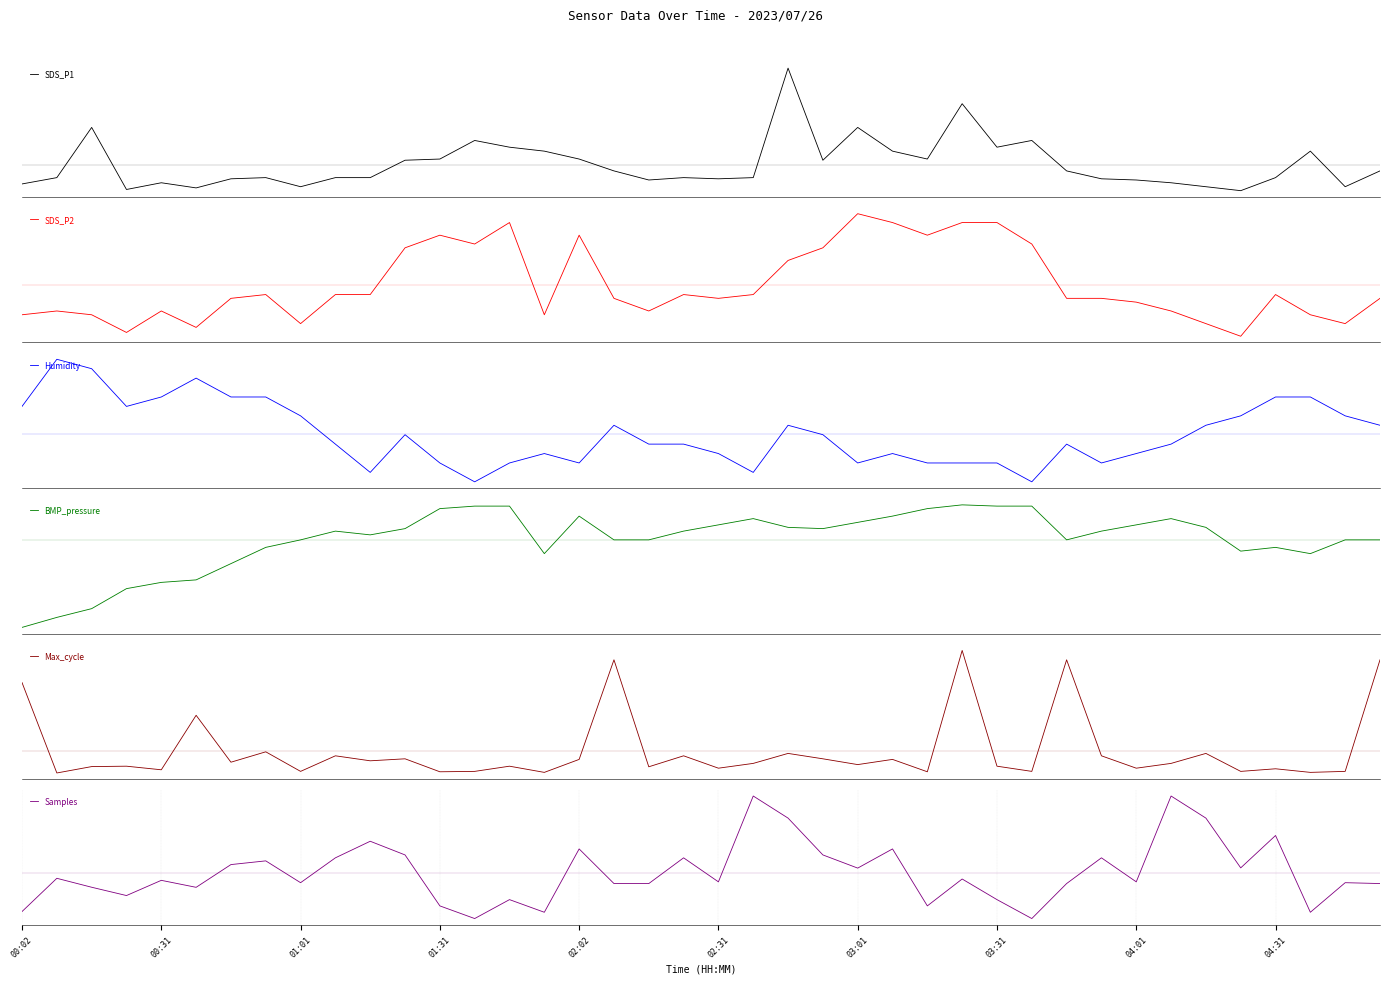

True or false: SDS_P1 and SDS_P2 cross at least once.

True